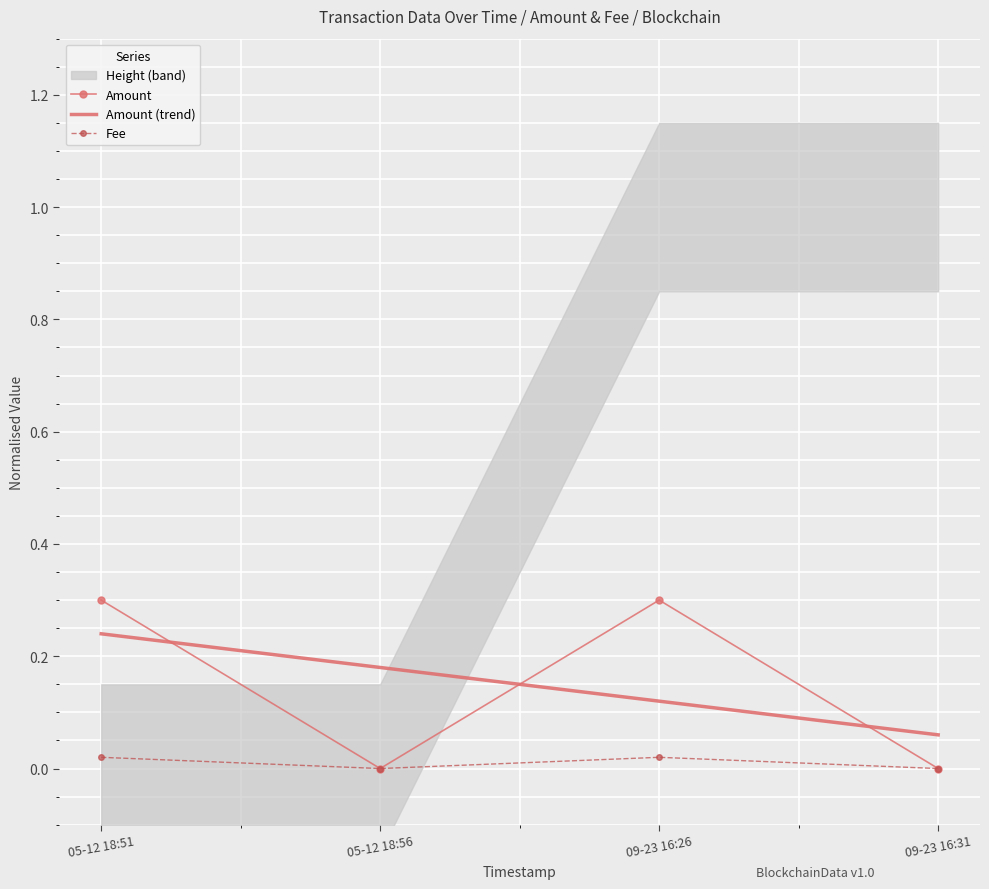

Count the Fee values in the range 0 to 1.

4